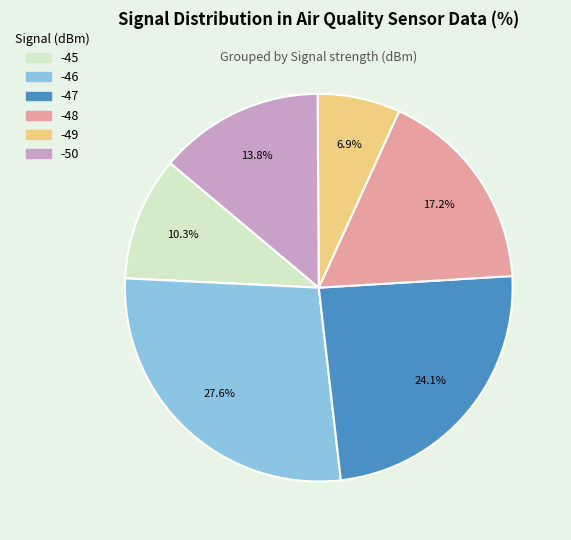

Is -48 the majority of the pie?

No